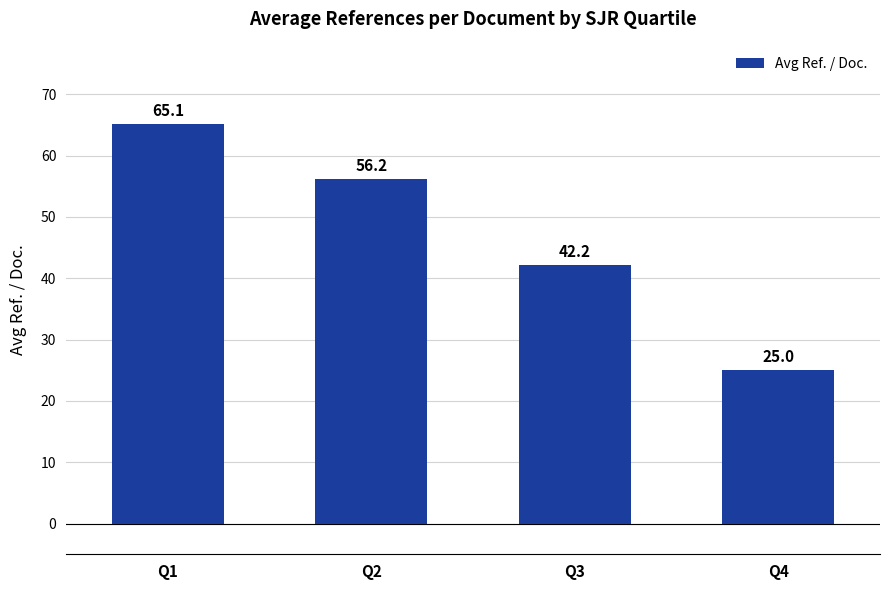

What is the value of the 2nd bar from the left?

56.2